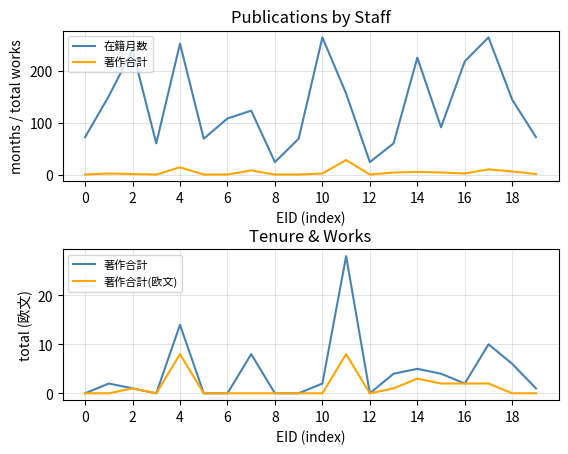

How many 著作合計(欧文) values are between 0 and 2?

17